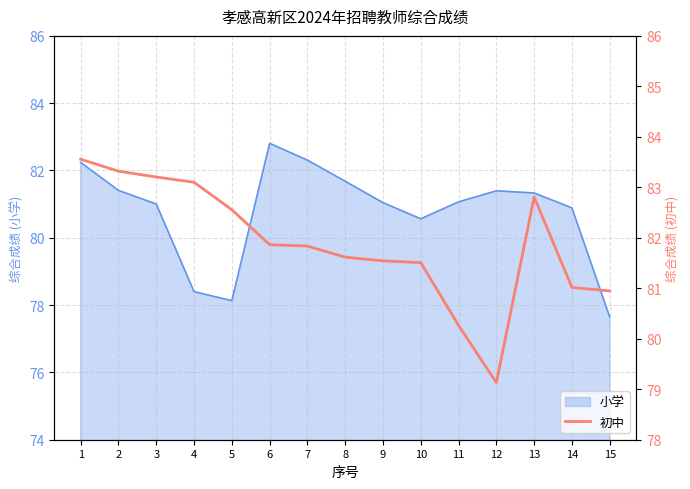

Is it true that the value at 2 is 30.4?

False